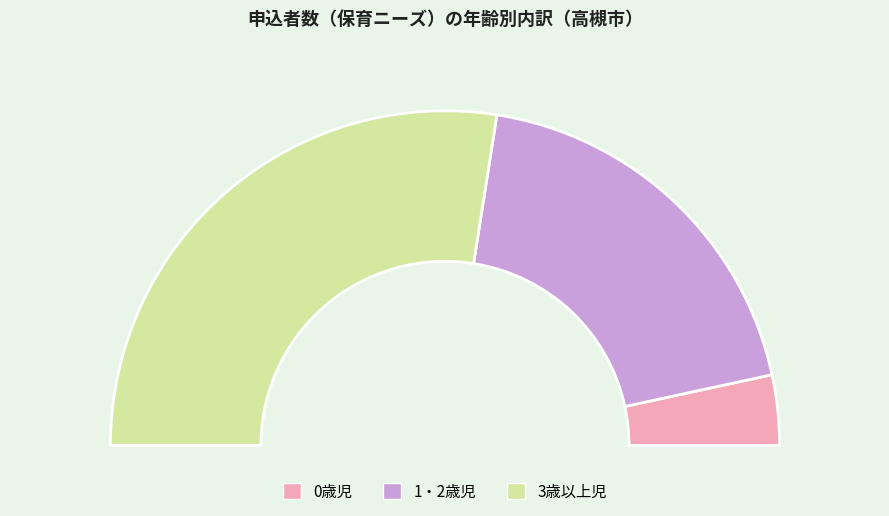

Which category has the biggest portion of the pie?

3歳以上児